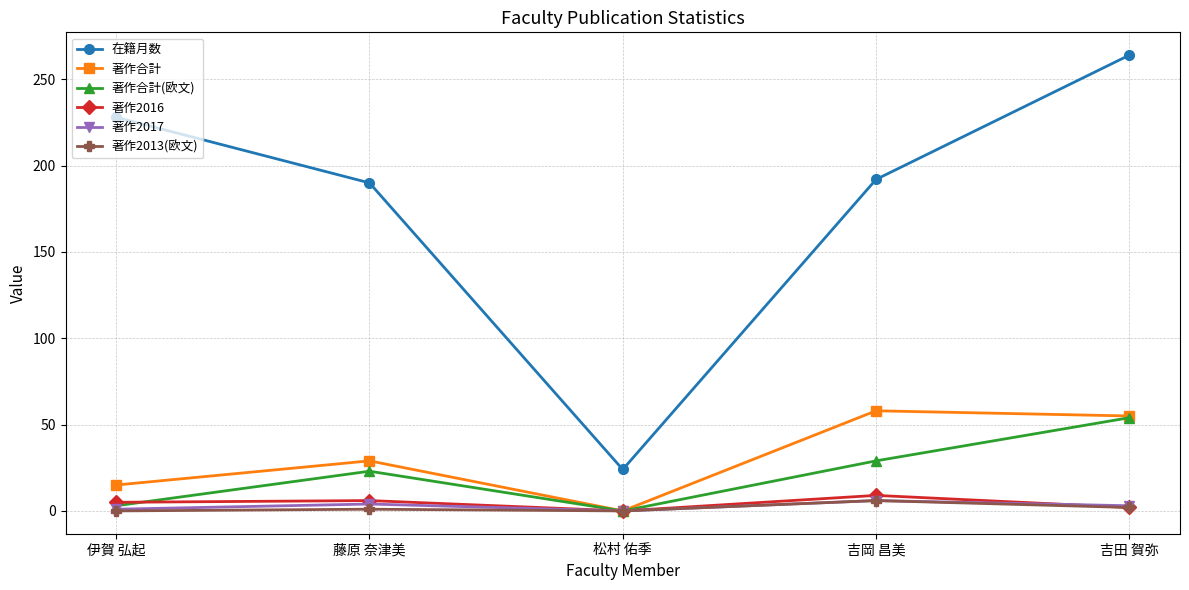

True or false: 在籍月数 has a value of 264 at 吉田 賀弥.

True